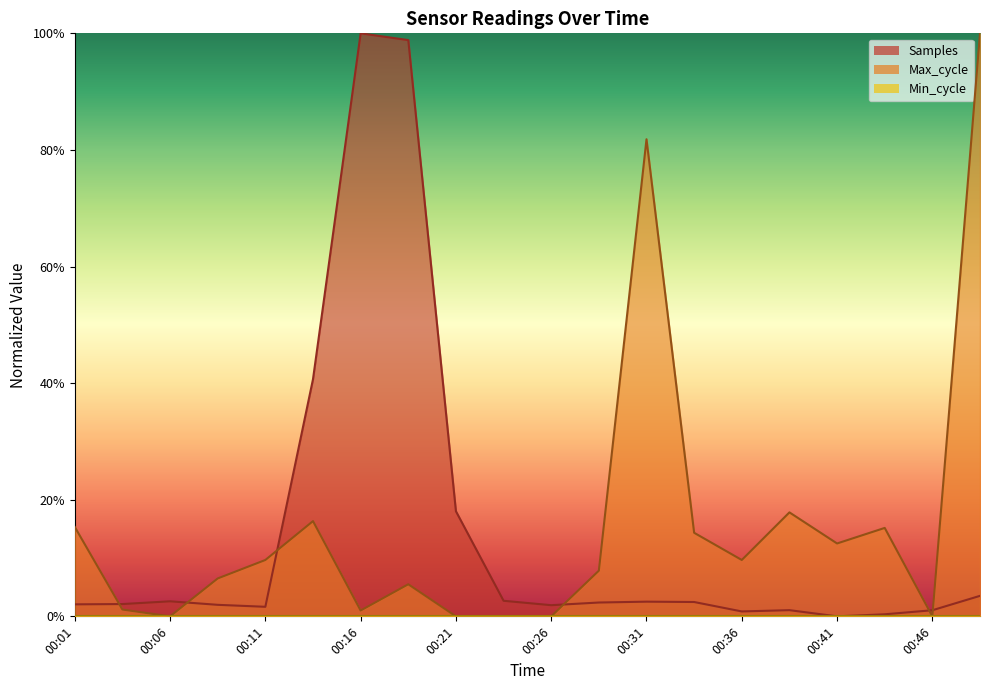

How many interior local peaks does the Samples series have?

4